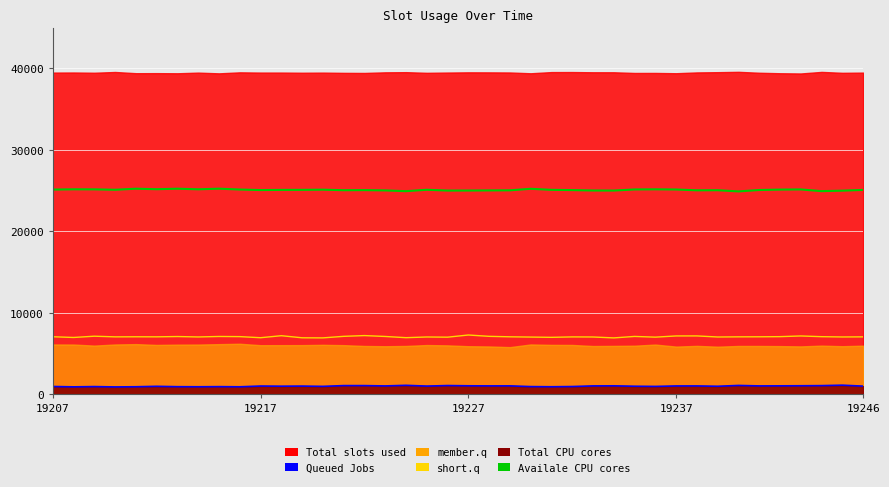

What is the value of the short.q point at the 28th from the left?

6913